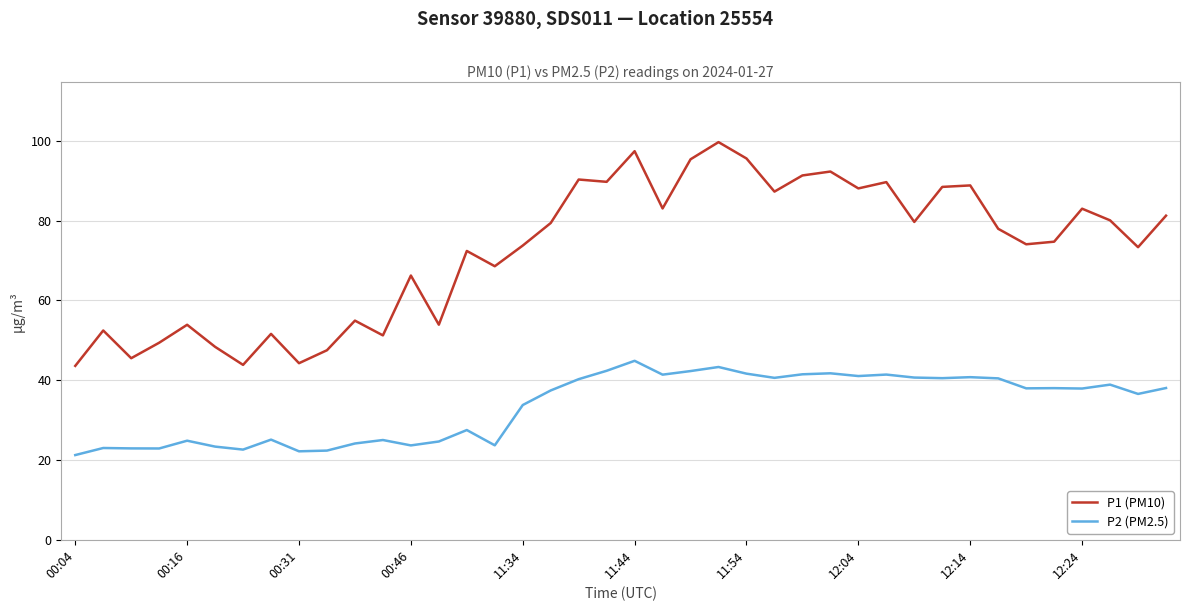

What is the highest value of the P1 (PM10) series?

99.7